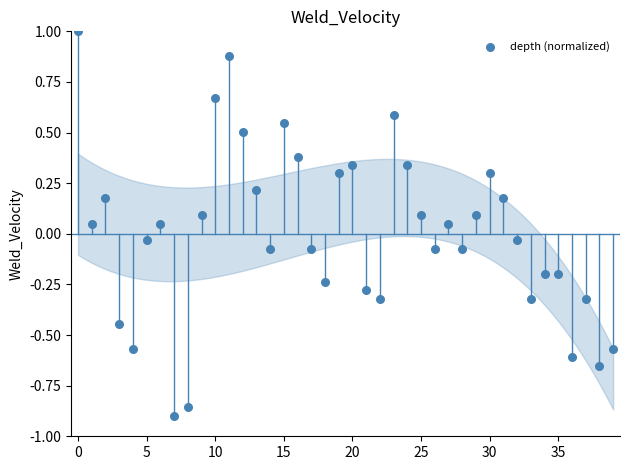

What is the range of Y values (max minus min)?

1.9